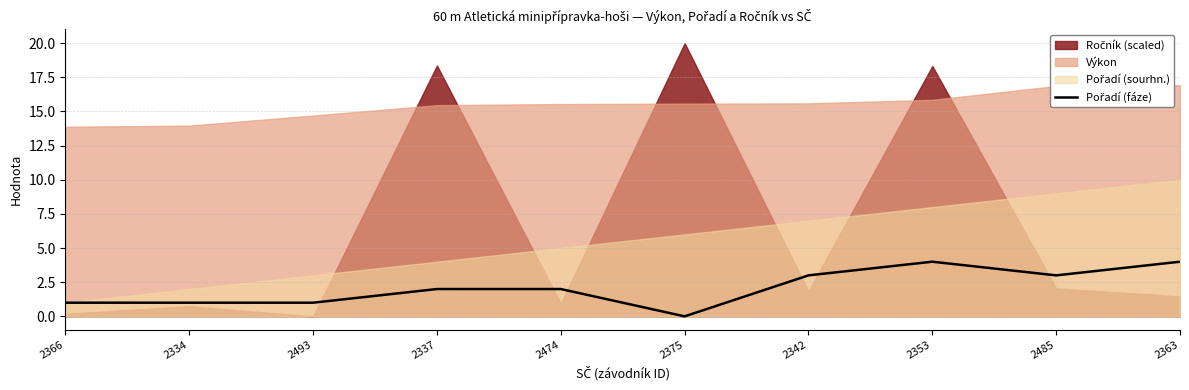

True or false: the data has more than 1 interior local peaks.

False